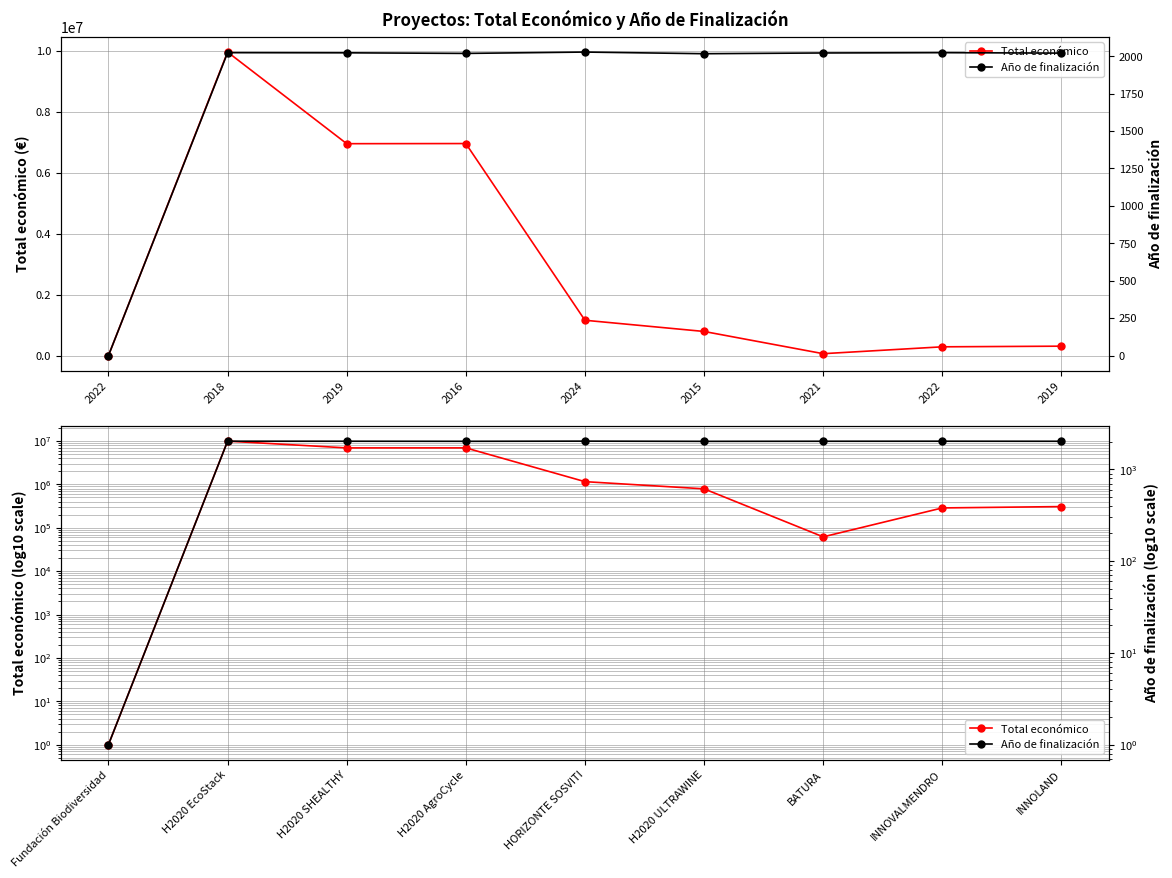

How many series are shown in this chart?

2